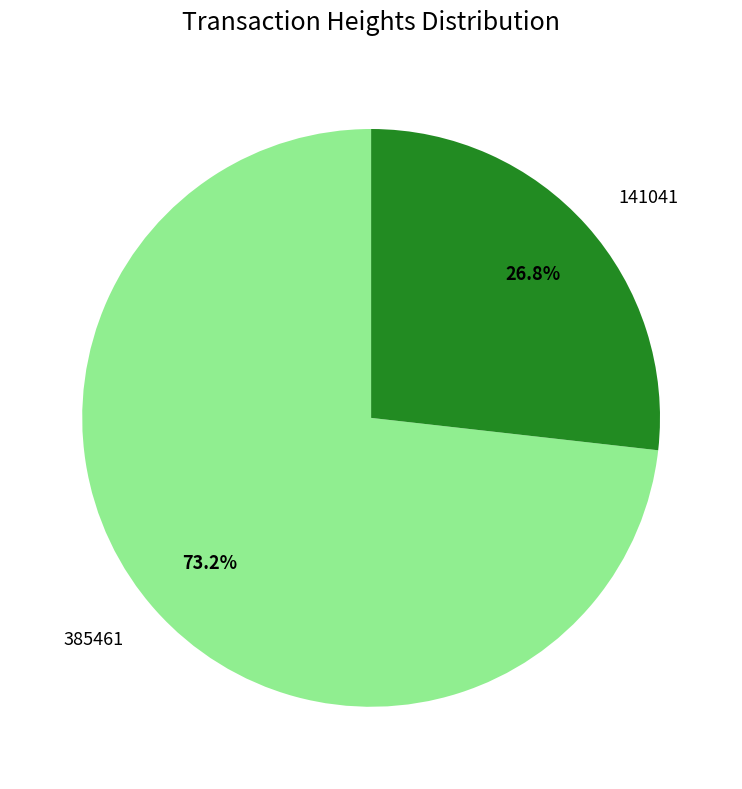

How much of the chart is everything except 141041?

73.2%